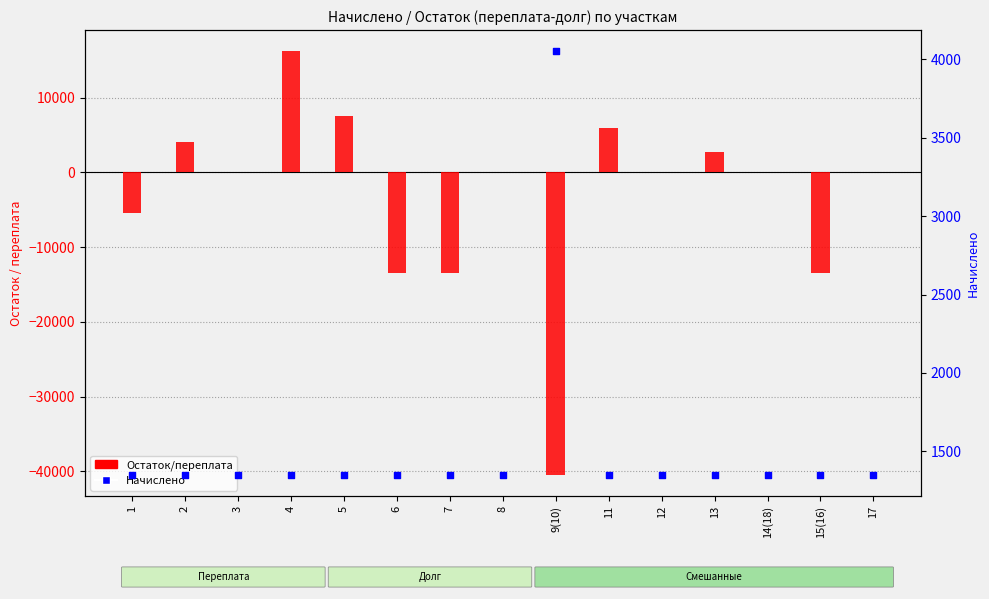

At how many categories does at least one series exceed -374?

15